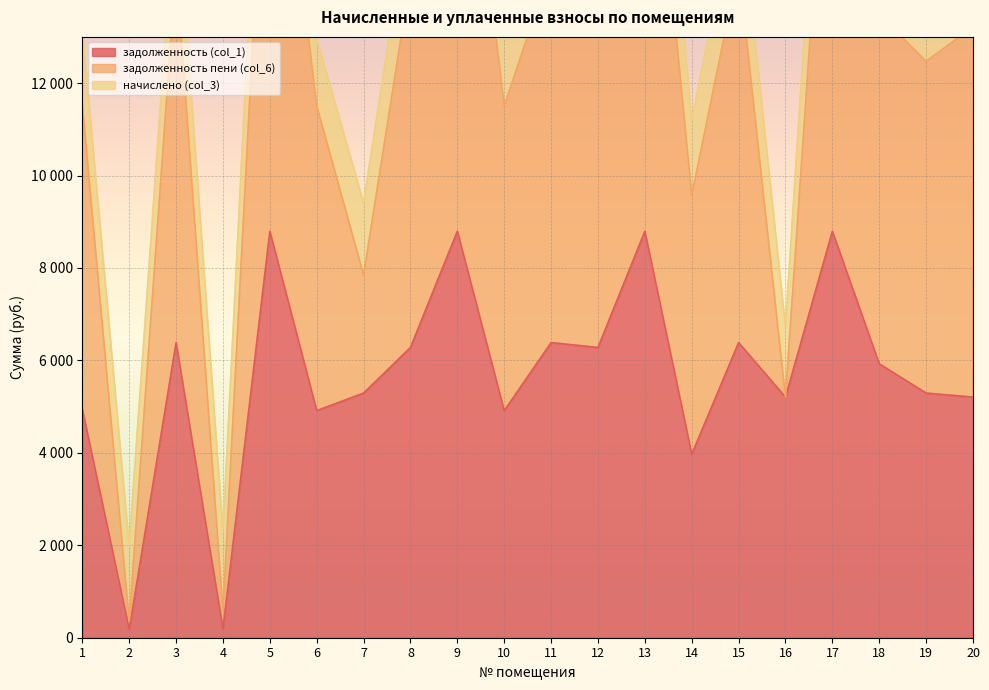

Does the chart display data point markers on the line(s)?

No